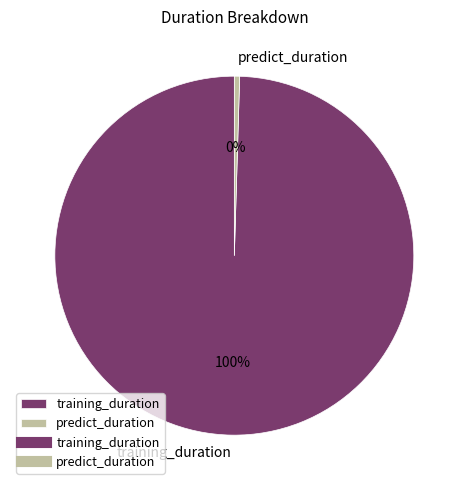

To the nearest percent, what is the average slice percentage?

50%